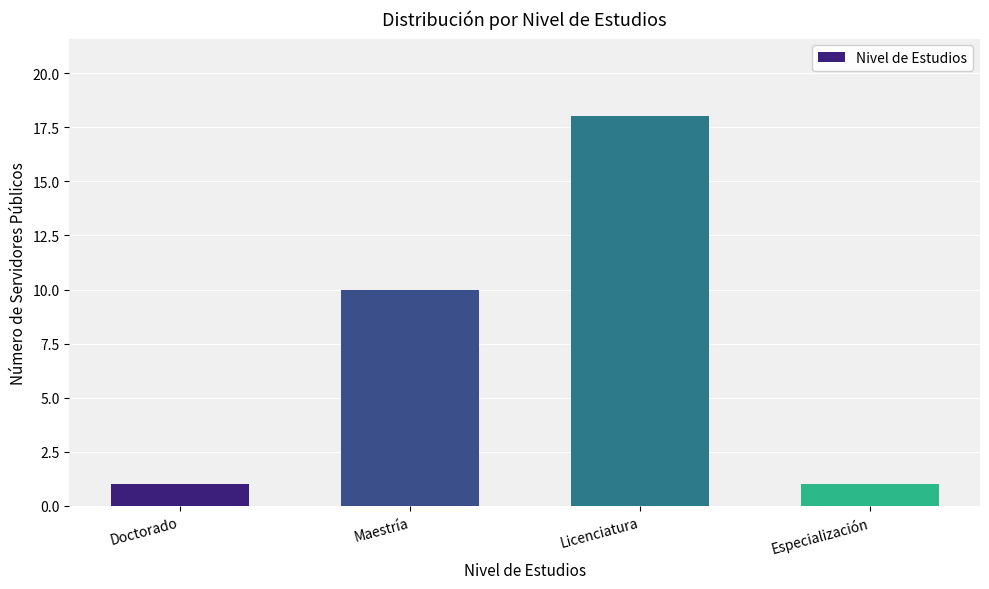

How many distinct data groups are displayed?

1